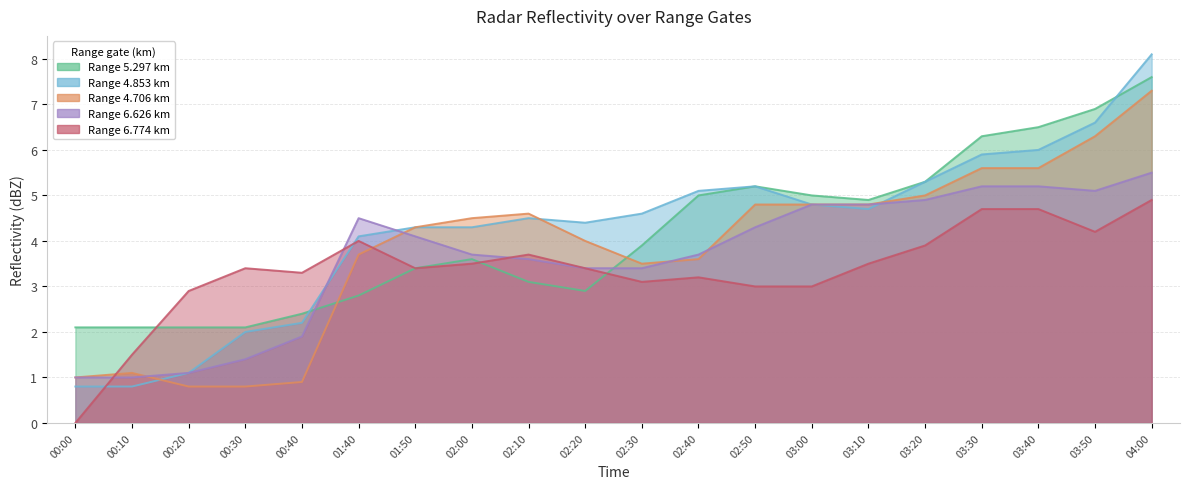

What is the value of the 5.297 point at the 1st from the left?

2.1